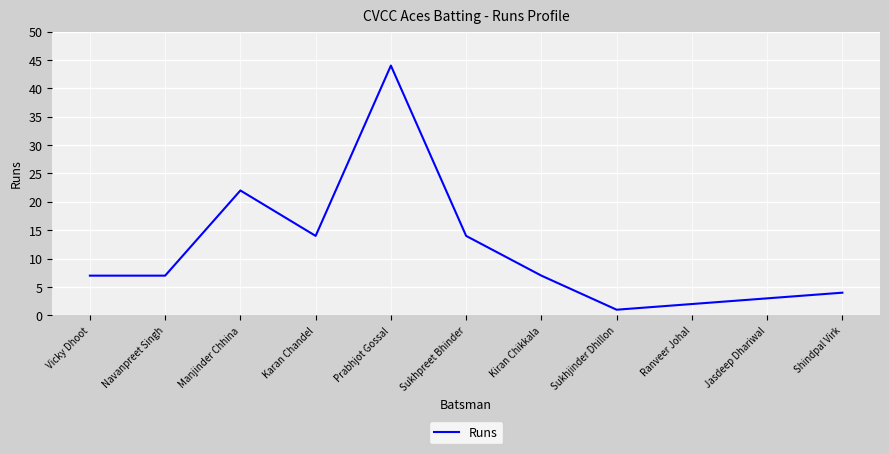

True or false: the data shows 6 at Shindpal Virk.

False